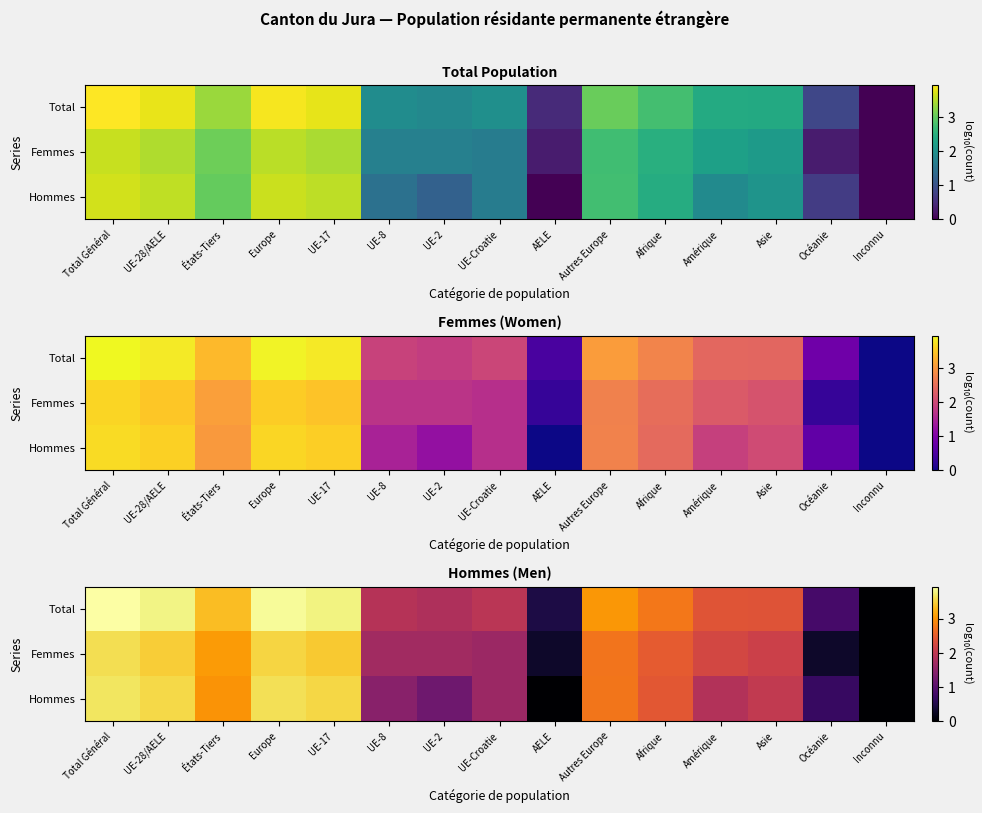

Is it true that Hommes equals 1.2 at Asie?

False